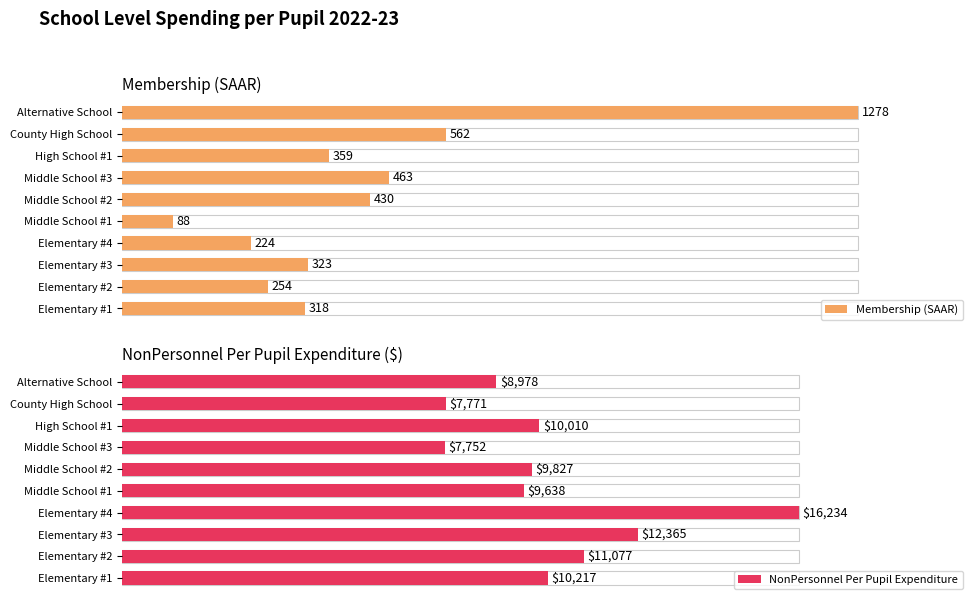

Rank the series by their average value, from lowest to highest.

Membership (SAAR), NonPersonnel Per Pupil Expenditure